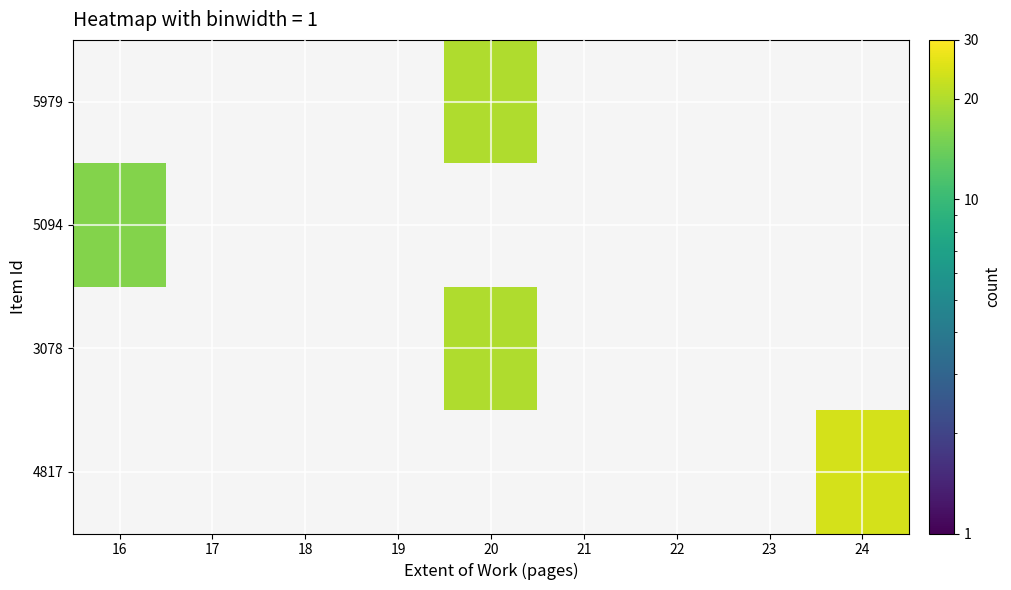

Which category has the highest value across all series?

24